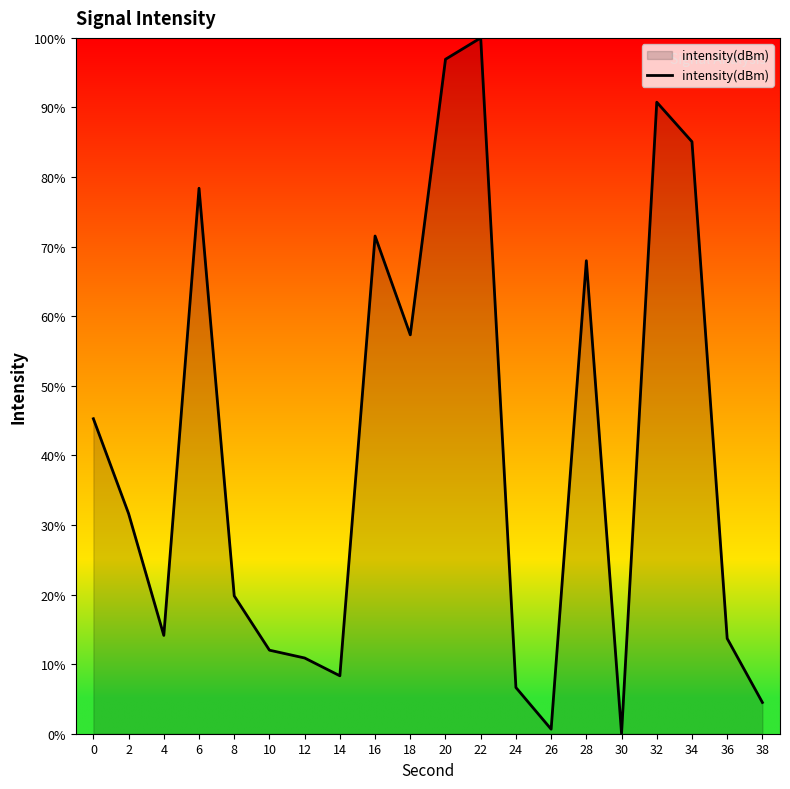

True or false: the data shows 0.7 at 26.

True